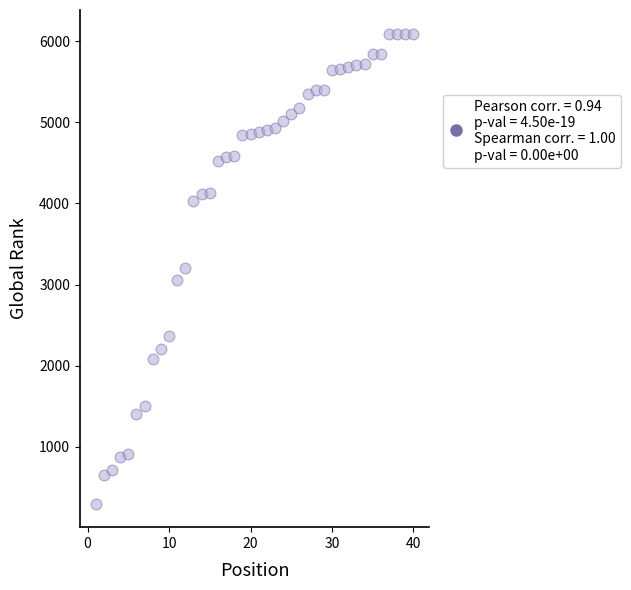

What is the range of X values (max minus min)?

39